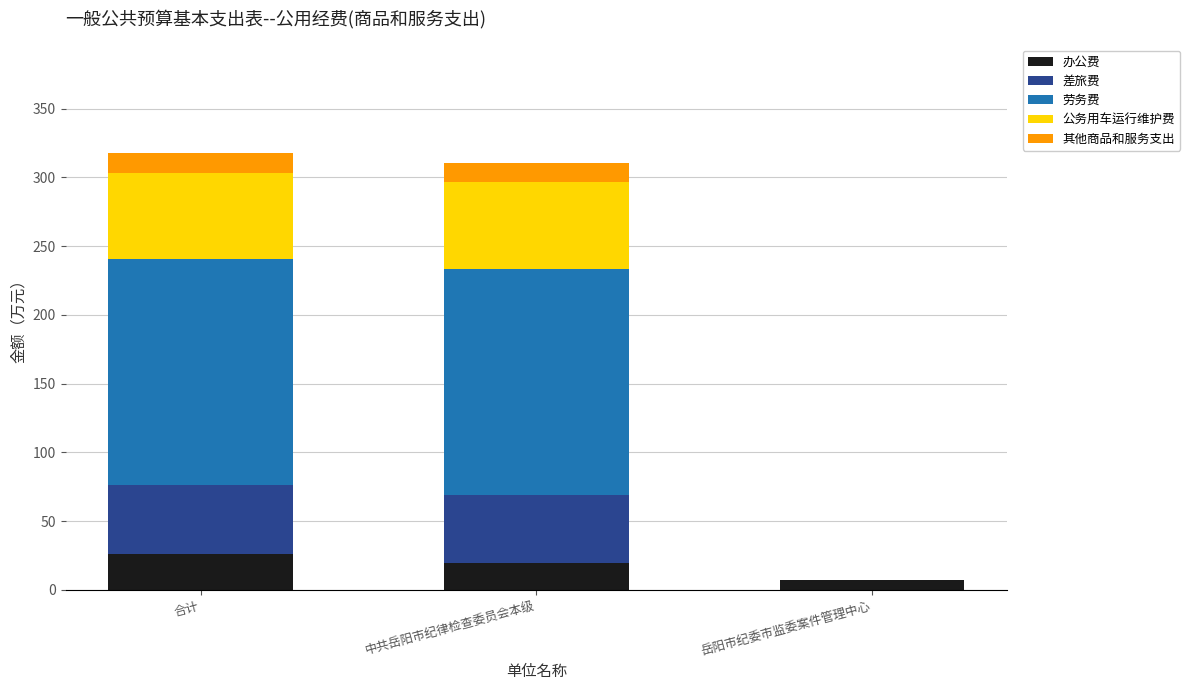

What is the total value across all series at 中共岳阳市纪律检查委员会本级?

310.4